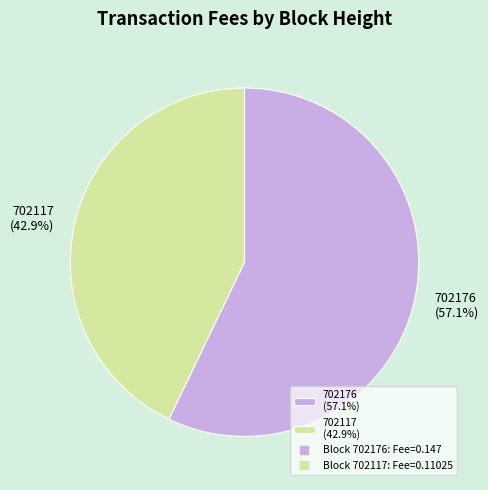

What portion of the pie excludes 702117?

57.1%